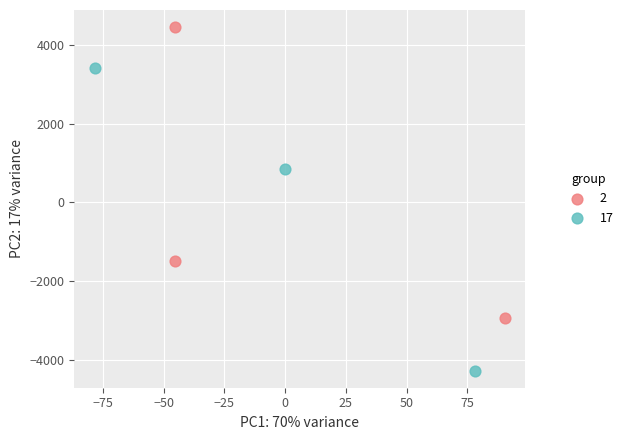

Which series has the largest Y range (max minus min)?

17